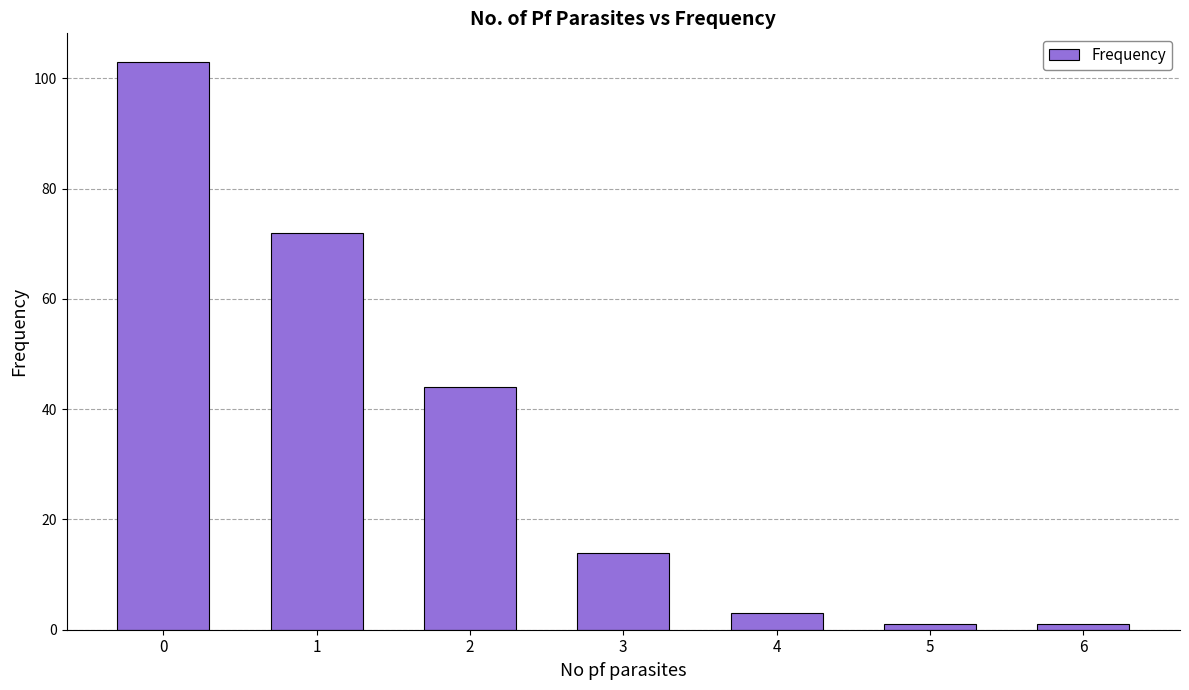

What is the maximum value shown in the chart?

103